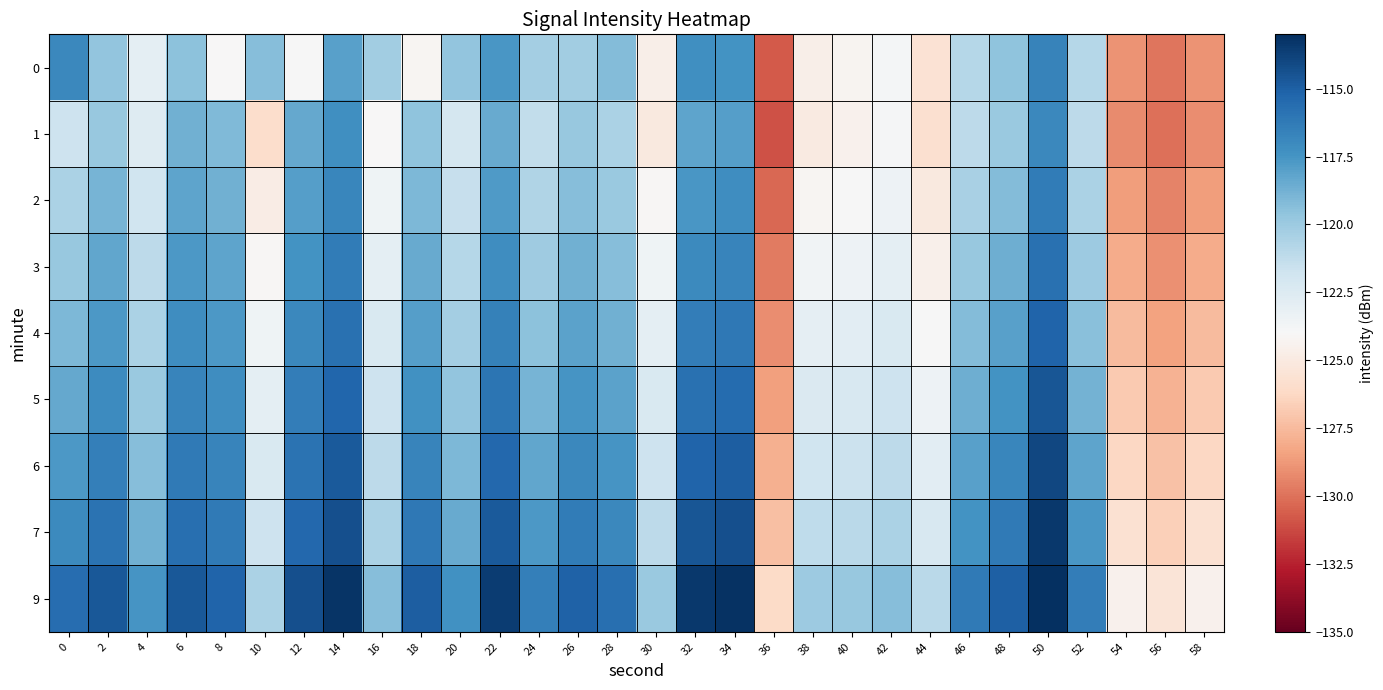

Which series has the largest range (max minus min)?

1